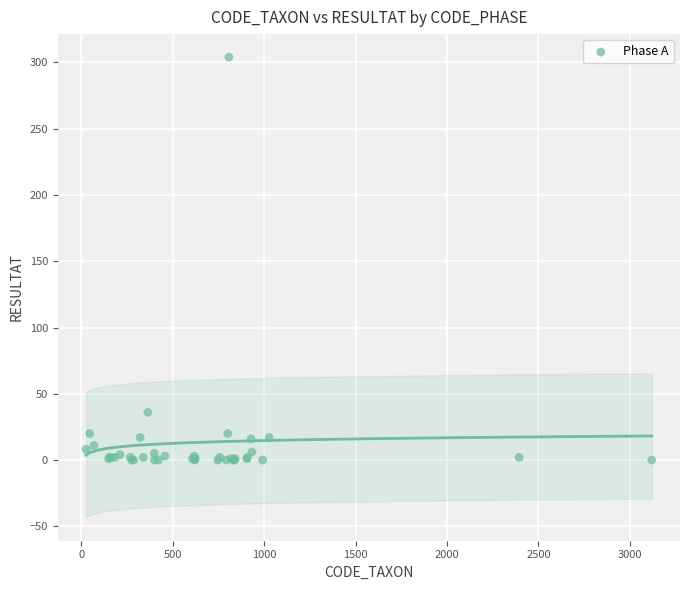

What Y value in the scatter plot is closest to 152?

36